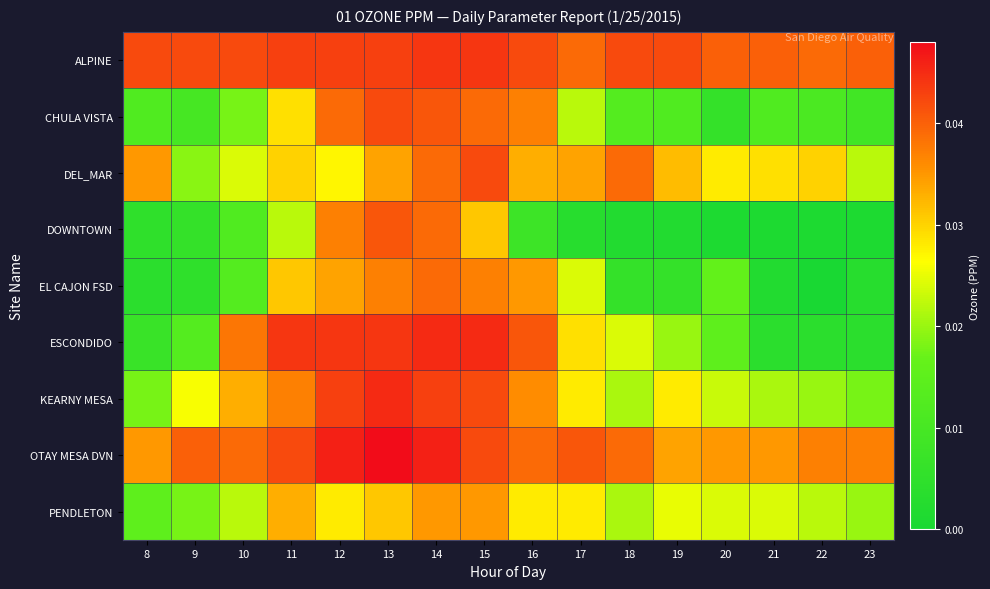

Which category has the lowest value across all series?

22